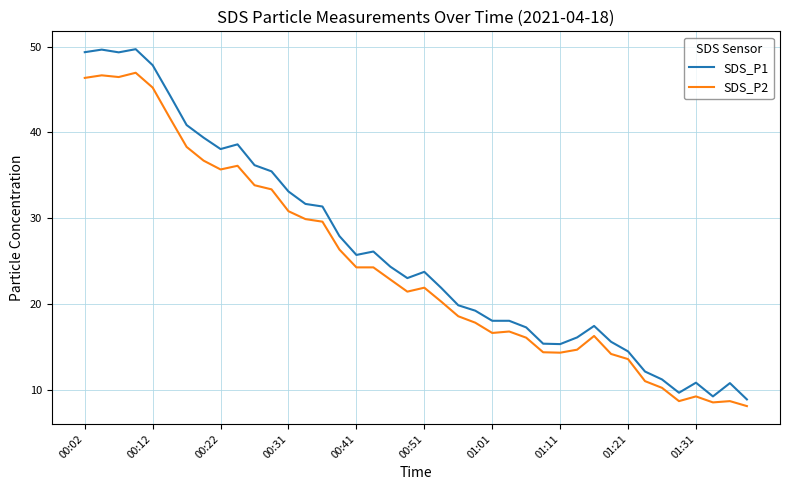

What is the greatest value displayed?

49.7